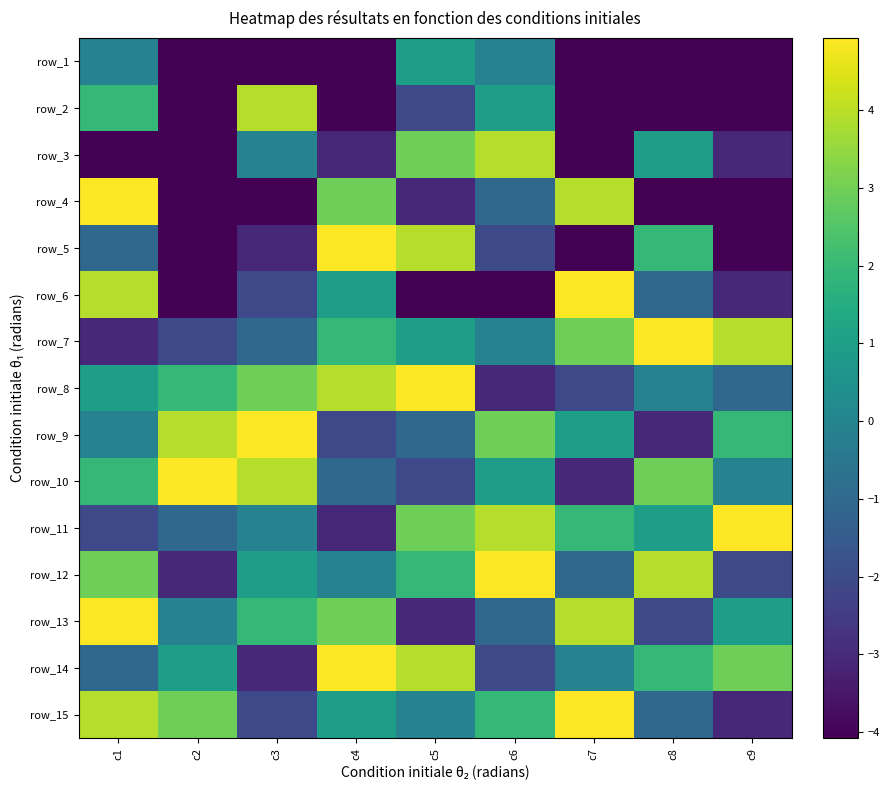

Which category has the lowest value across all series?

c2